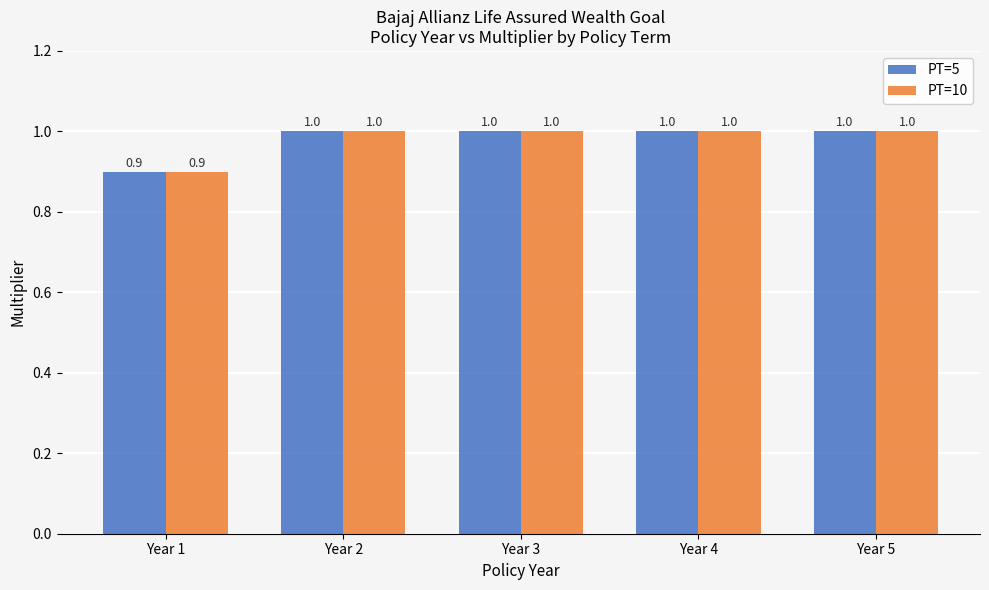

What are all the series names shown in the legend?

PT=5, PT=10